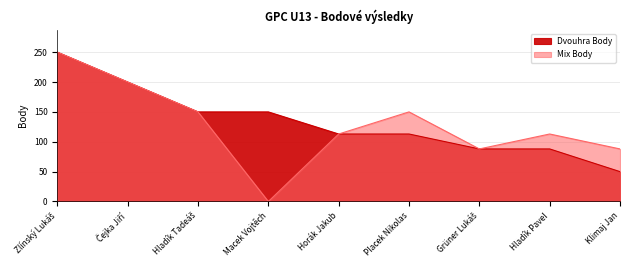

How many categories are shown in the chart?

9